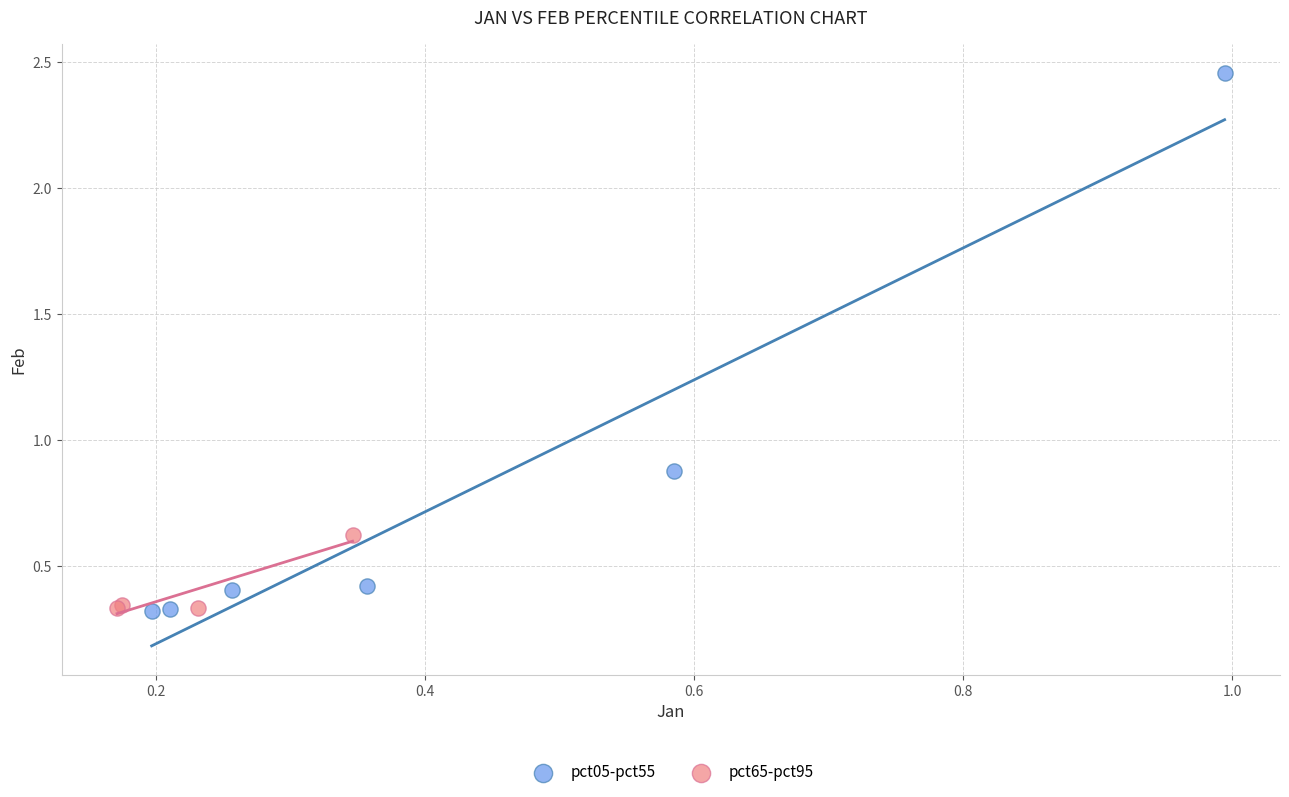

Which series has the widest spread of Y values?

pct05-pct55